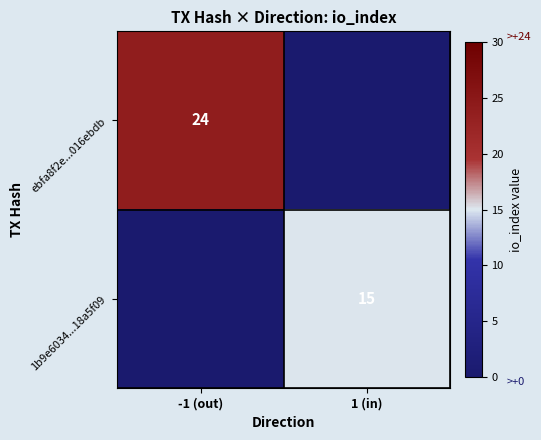

At how many categories does at least one series exceed 11?

2